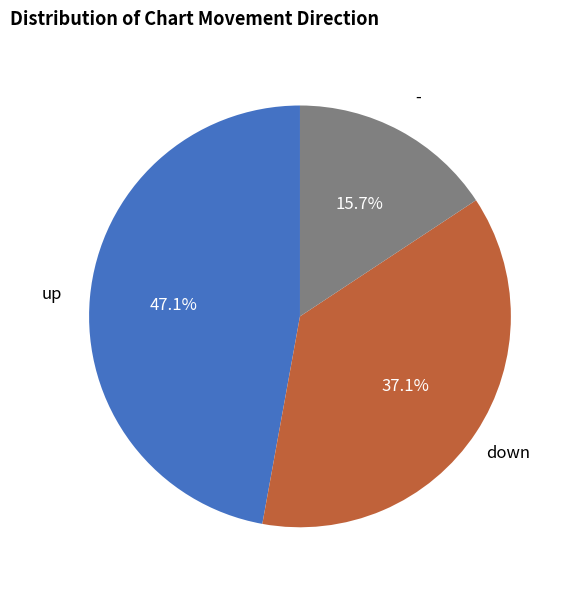

Which category has the biggest portion of the pie?

up